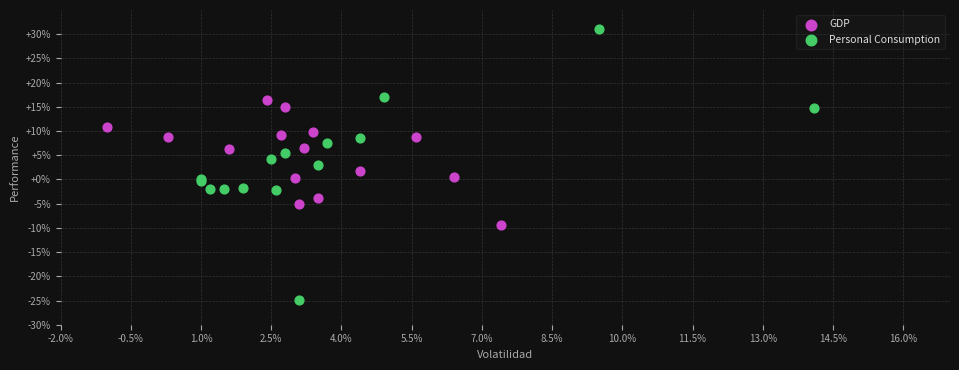

What are all the series names shown in the legend?

GDP, Personal Consumption